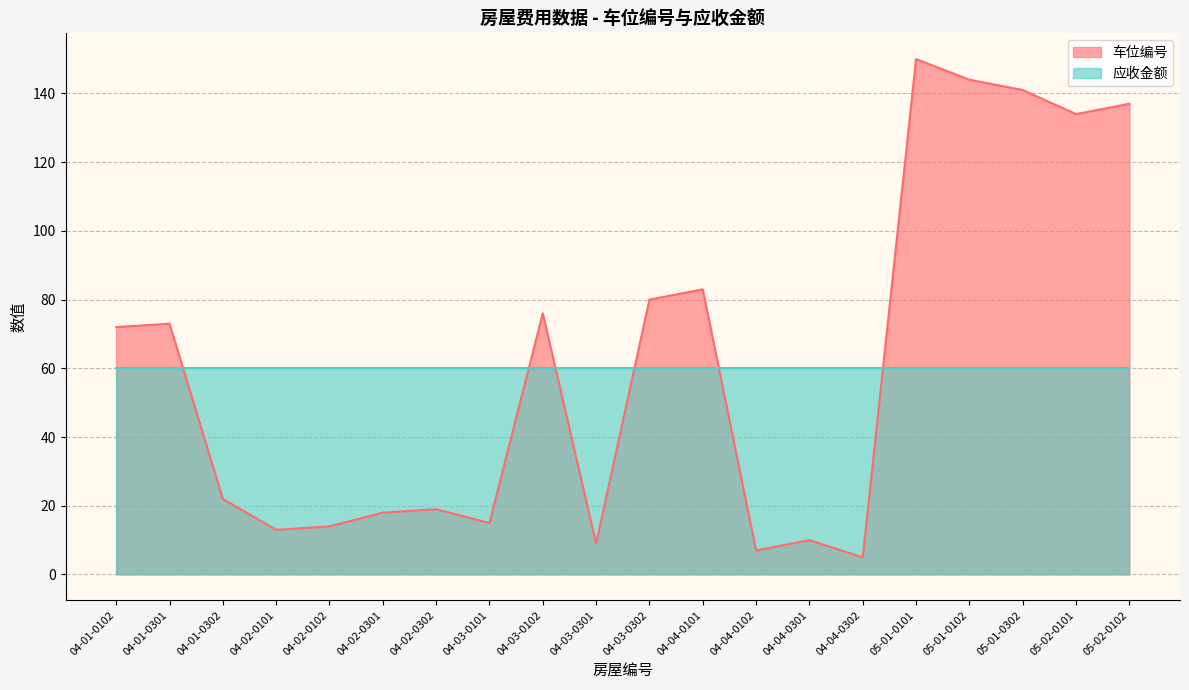

Where does the data first go above 72?

04-01-0301